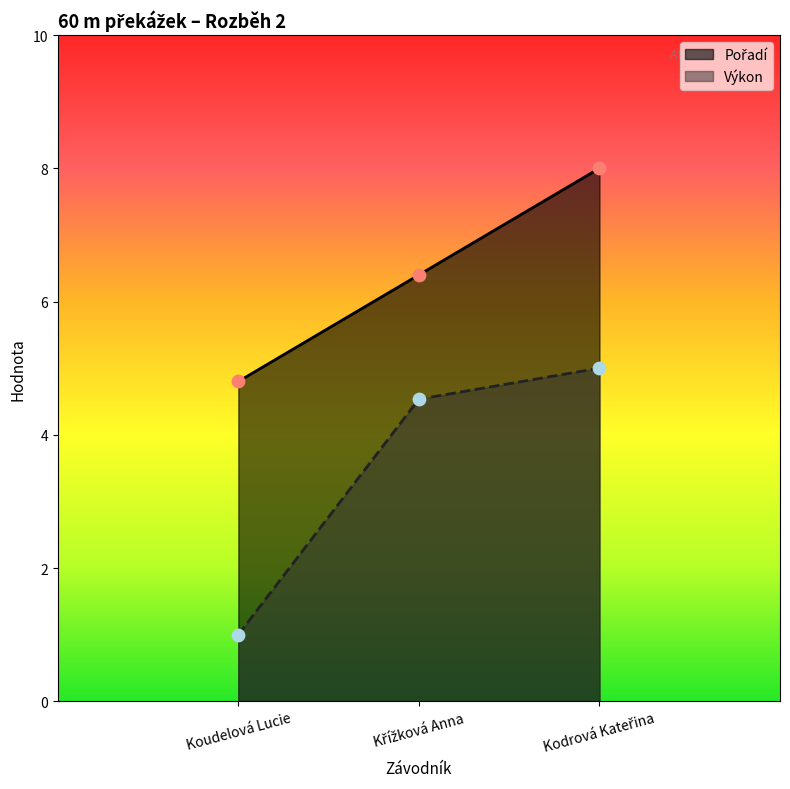

At which category is the sum across all series the highest?

Kodrová Kateřina